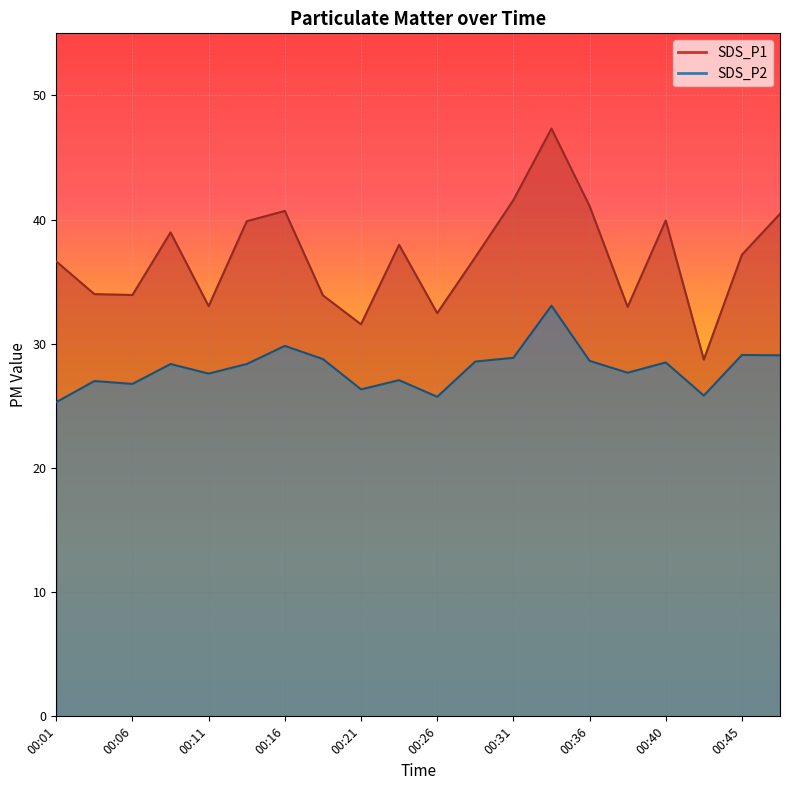

How many data points in SDS_P1 are above 37?

10